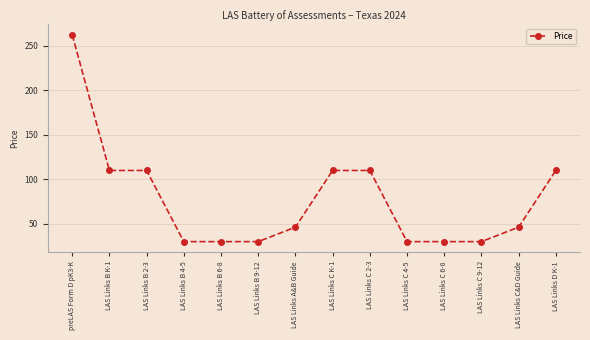

What is the difference between the maximum and minimum values?

232.5